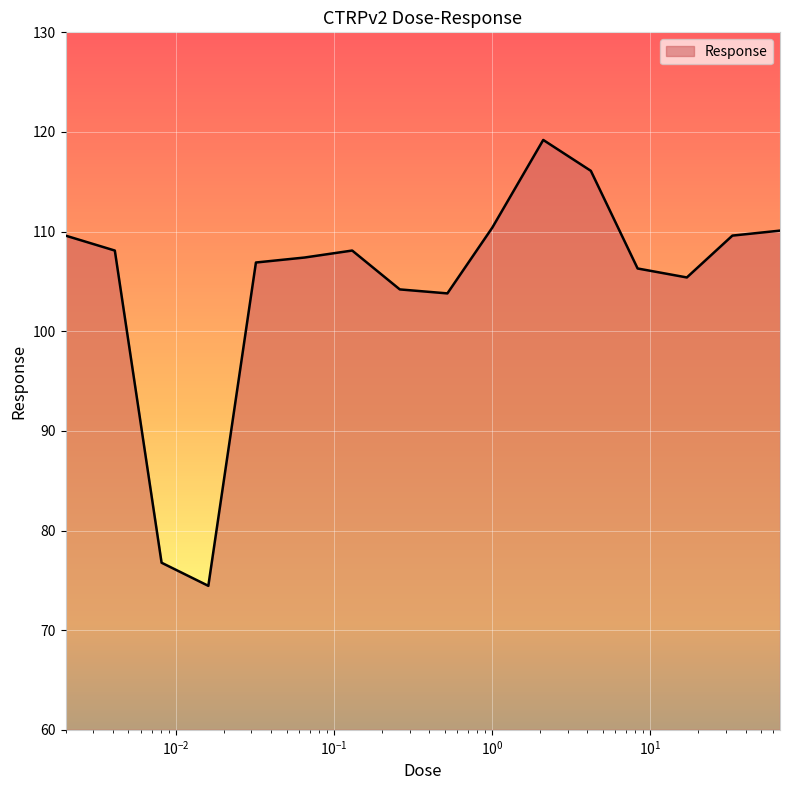

What is the minimum value shown in the chart?

74.5